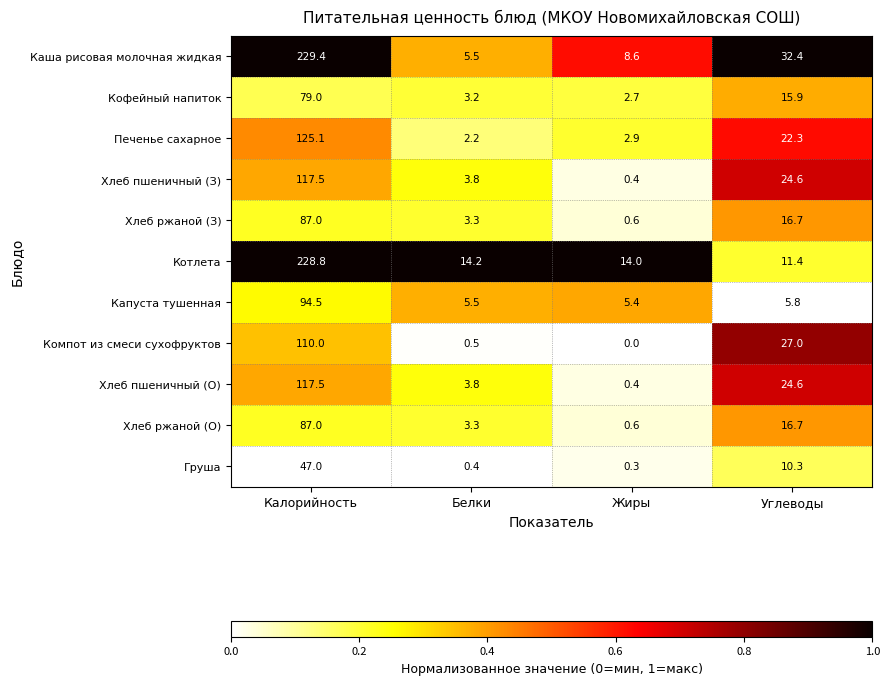

Which series has the widest spread of values?

Каша рисовая молочная жидкая